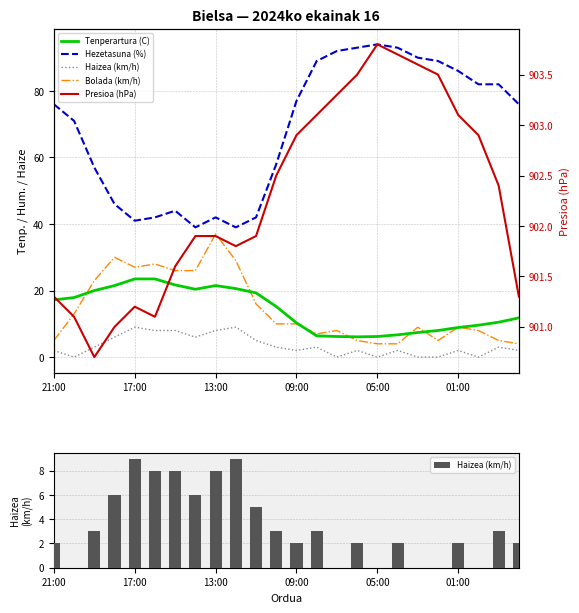

Reading left to right, what are all the values shown in this chart?

Tenperartura (C): 17.2	17.9	20.0	21.5	23.5	23.5	21.7	20.4	21.5	20.6	19.3	15.2	10.3	6.4	6.2	6.1	6.2	6.7	7.4	8.0	8.9	9.6	10.5	11.8
Hezetasuna (%): 76.0	71.0	57.0	46.0	41.0	42.0	44.0	39.0	42.0	39.0	42.0	58.0	77.0	89.0	92.0	93.0	94.0	93.0	90.0	89.0	86.0	82.0	82.0	76.0
Haizea (km/h): 2.0	0.0	3.0	6.0	9.0	8.0	8.0	6.0	8.0	9.0	5.0	3.0	2.0	3.0	0.0	2.0	0.0	2.0	0.0	0.0	2.0	0.0	3.0	2.0
Bolada (km/h): 5.0	13.0	23.0	30.0	27.0	28.0	26.0	26.0	37.0	29.0	16.0	10.0	10.0	7.0	8.0	5.0	4.0	4.0	9.0	5.0	9.0	8.0	5.0	4.0
Presioa (hPa): 901.3	901.1	900.7	901.0	901.2	901.1	901.6	901.9	901.9	901.8	901.9	902.5	902.9	903.1	903.3	903.5	903.8	903.7	903.6	903.5	903.1	902.9	902.4	901.3